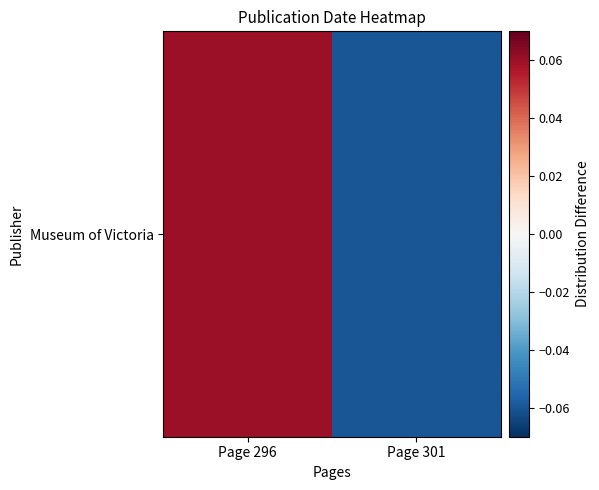

Reading right to left, transcribe all the data shown in this chart.

Page 301=-0.1	Page 296=0.1